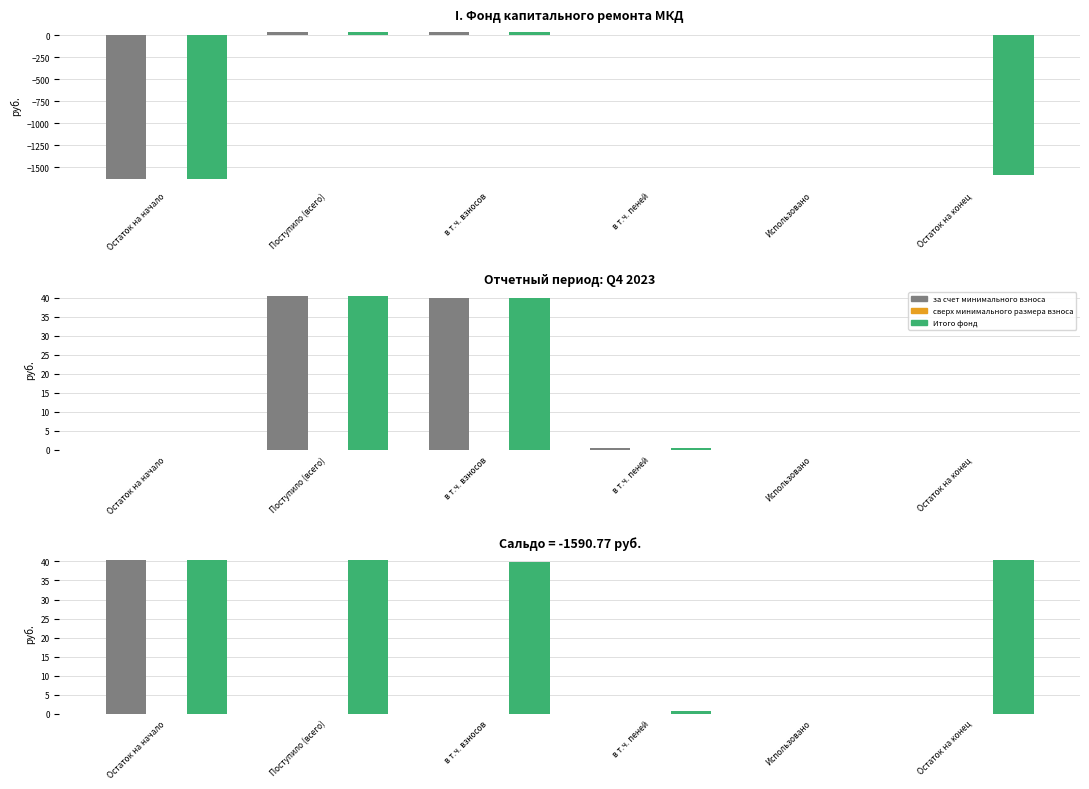

Where does the Итого фонд series first go above 40?

Остаток на начало